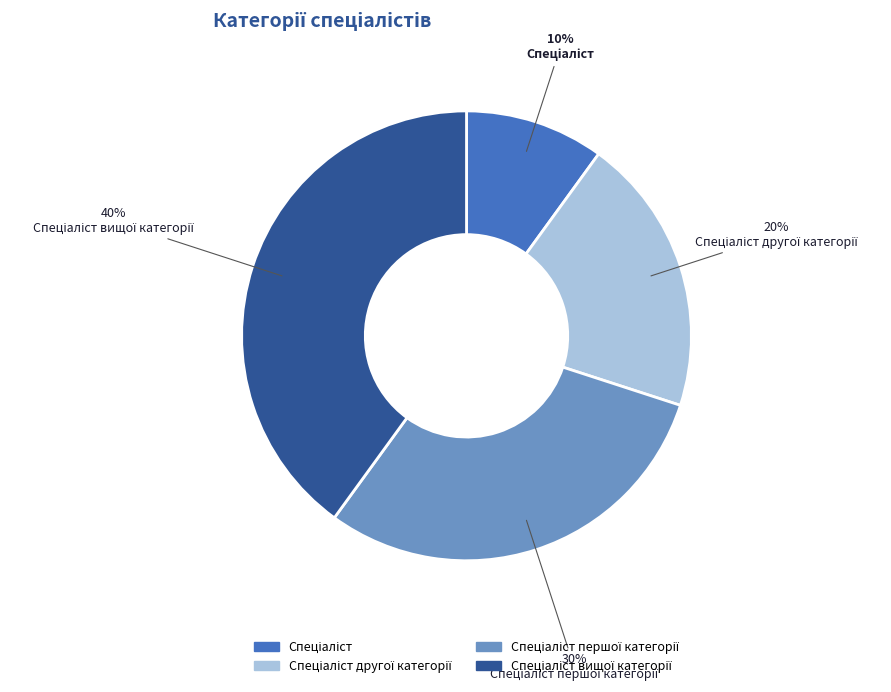

To the nearest percent, what is the difference between the largest and smallest slice percentages?

30%